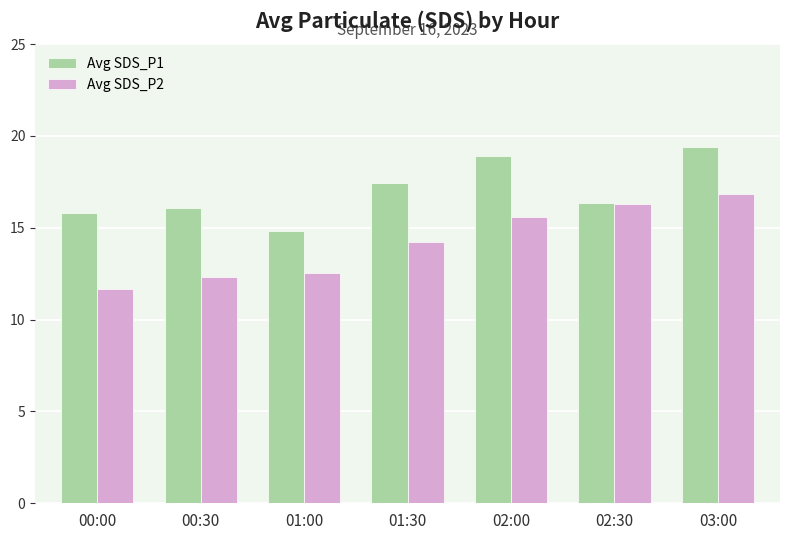

The value of Avg SDS_P2 at 01:00 is 3.4. True or false?

False